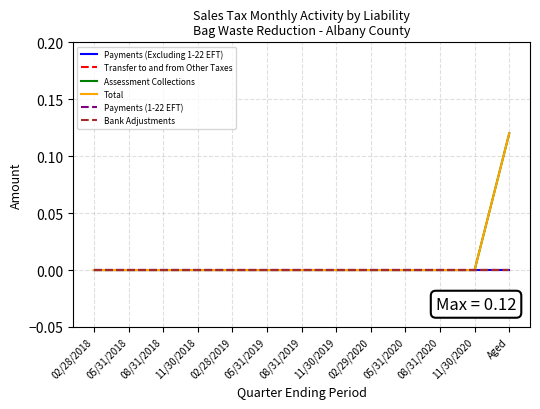

Is this an area chart (filled region under the line)?

No